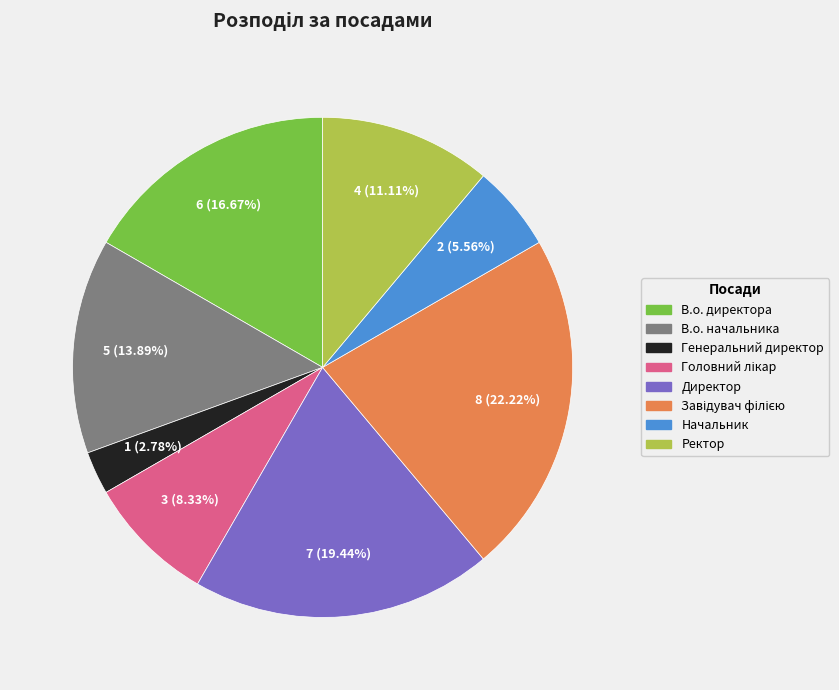

What percentage is the В.о. начальника slice, to the nearest percent?

14%